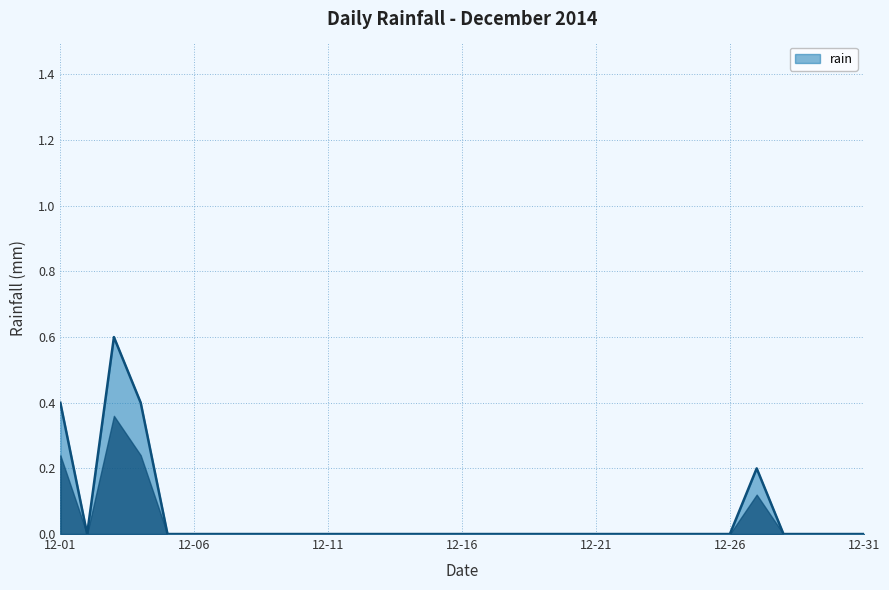

What is the maximum value shown in the chart?

0.6